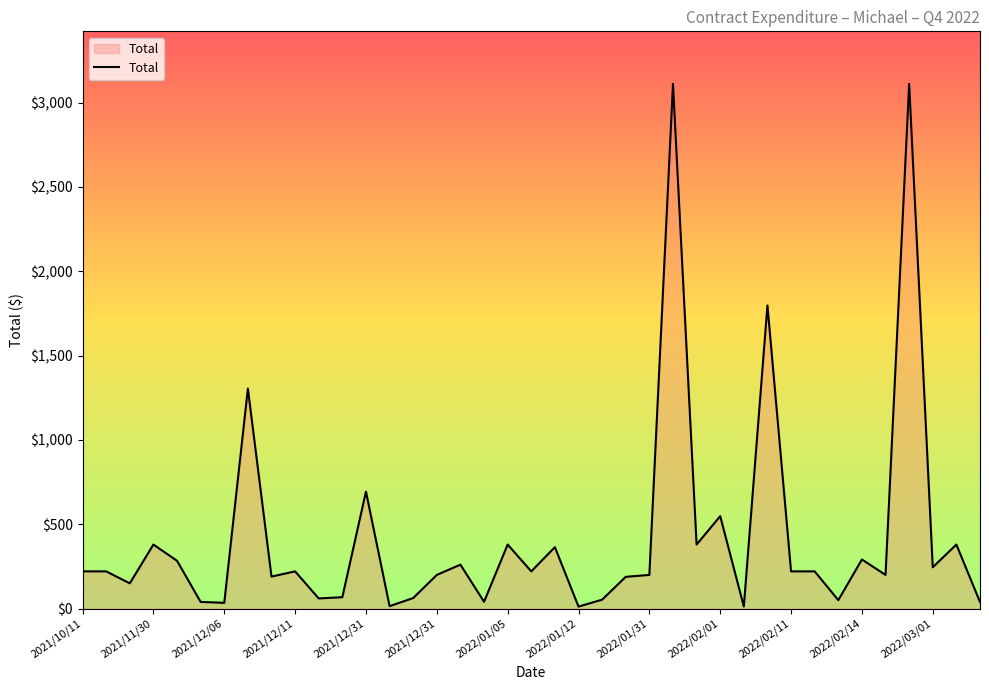

What is the maximum value shown in the chart?

3111.9